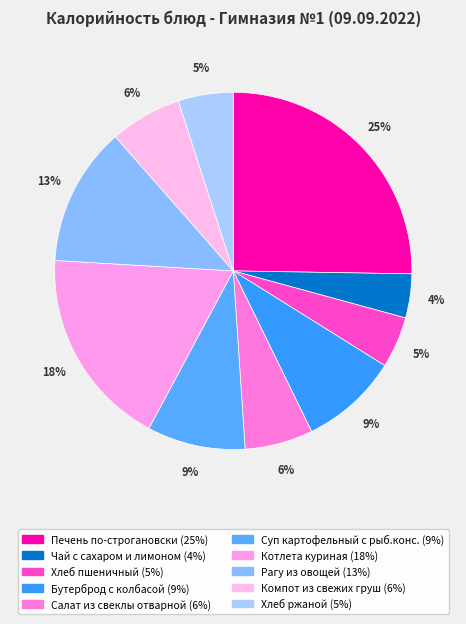

Which slice is the largest?

Печень по-строгановски